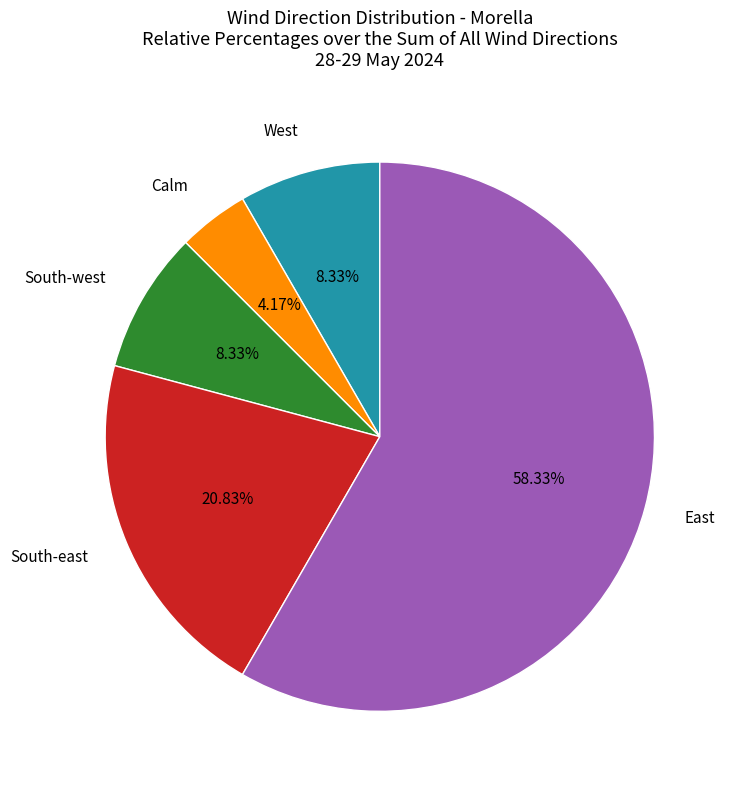

Do Calm and South-west together represent more than half of the pie?

No